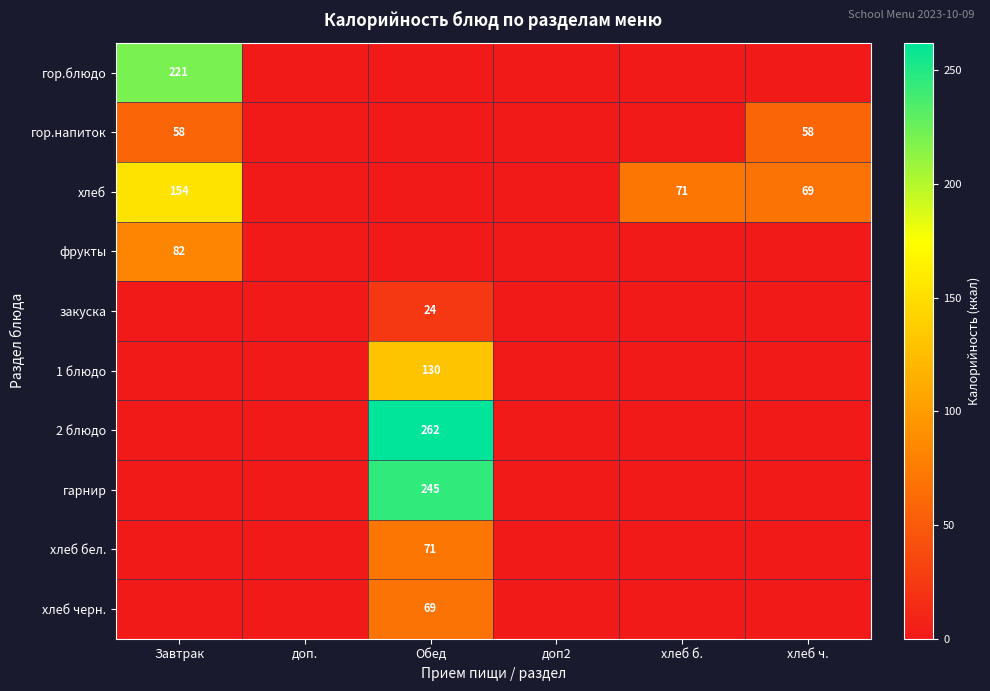

Which has a higher value, Завтрак or Обед?

Завтрак